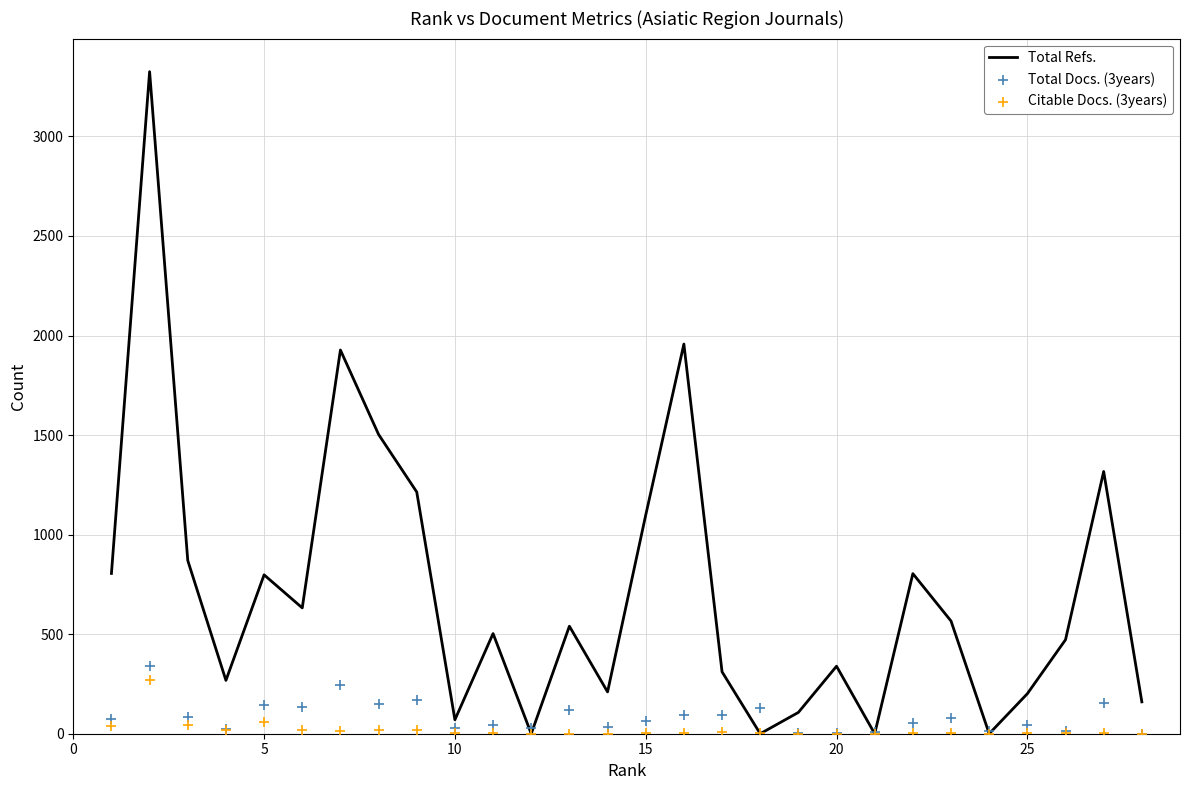

The value of Total Refs. at 15 is 1098. True or false?

True